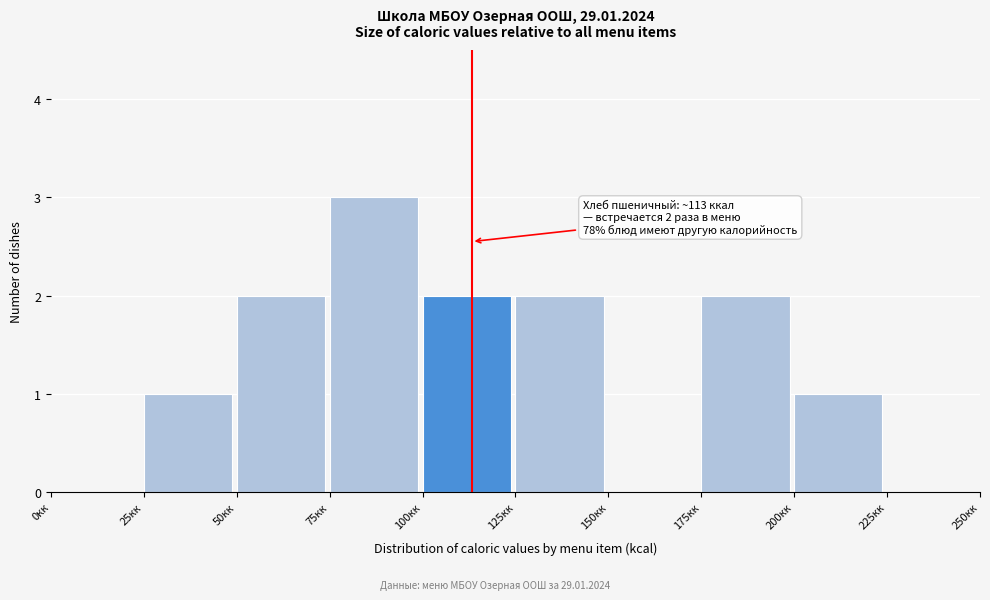

Over which range of the x-axis is the bar tallest?

75 to 100